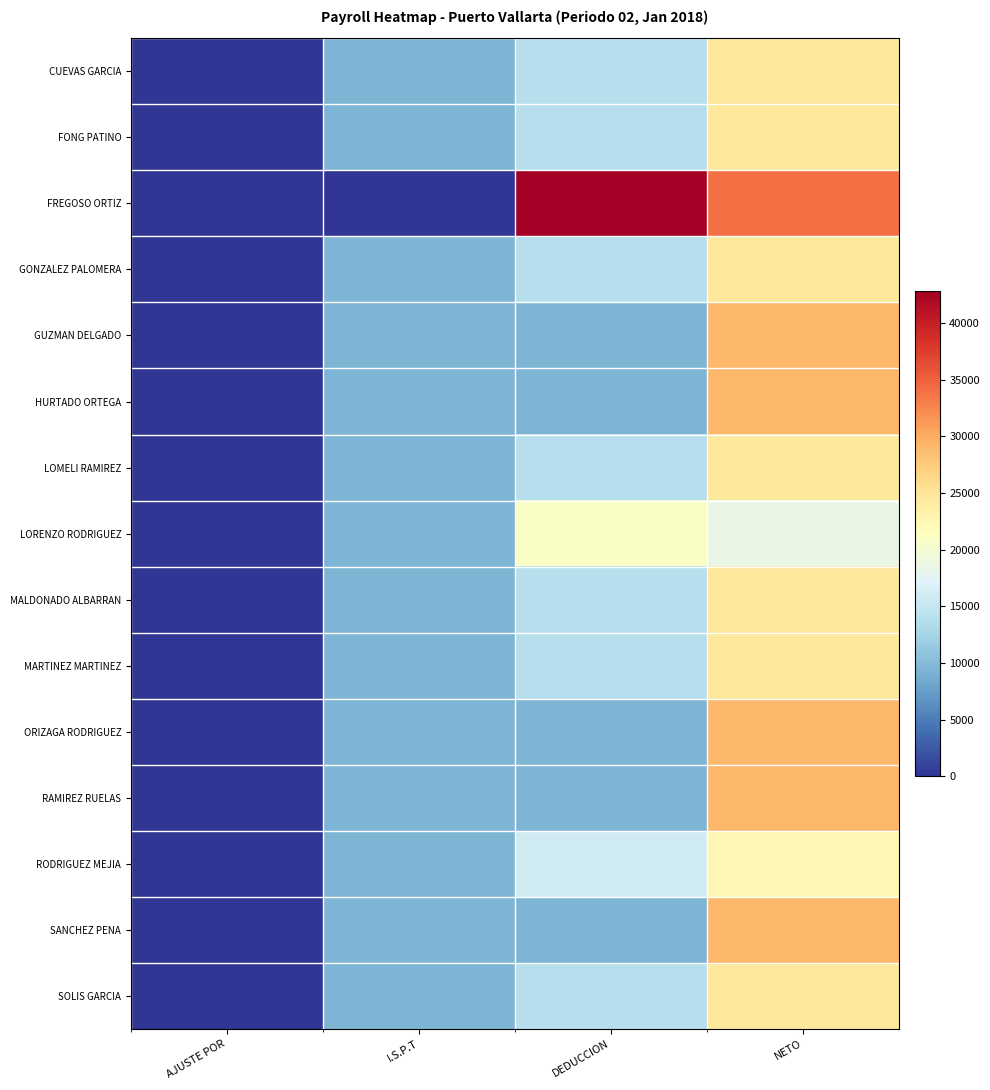

What is the greatest value displayed?

42842.7